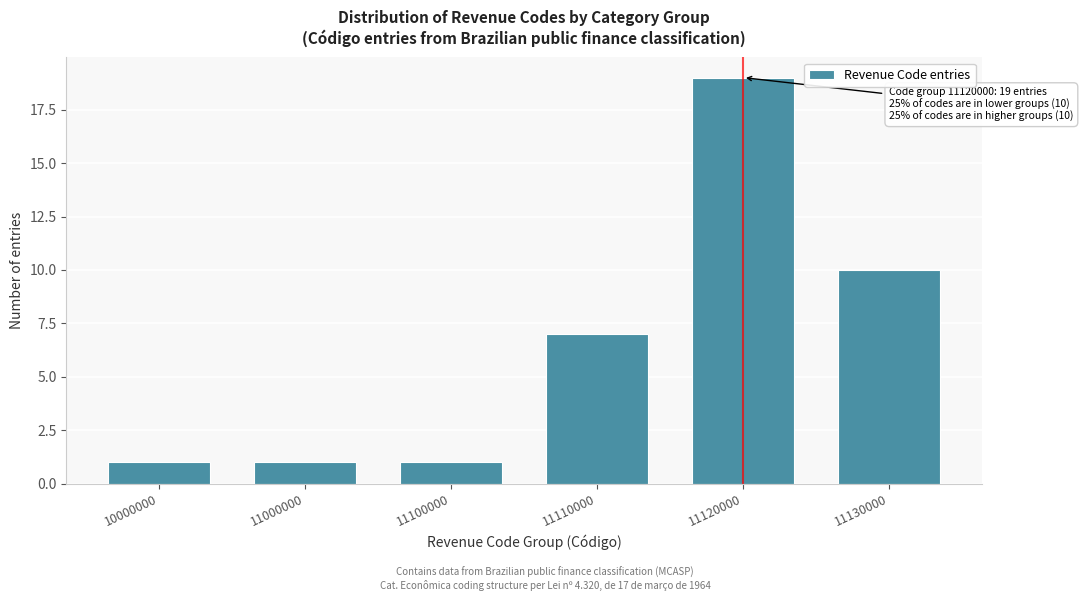

Reading right to left, what are all the values shown in this chart?

10	19	7	1	1	1